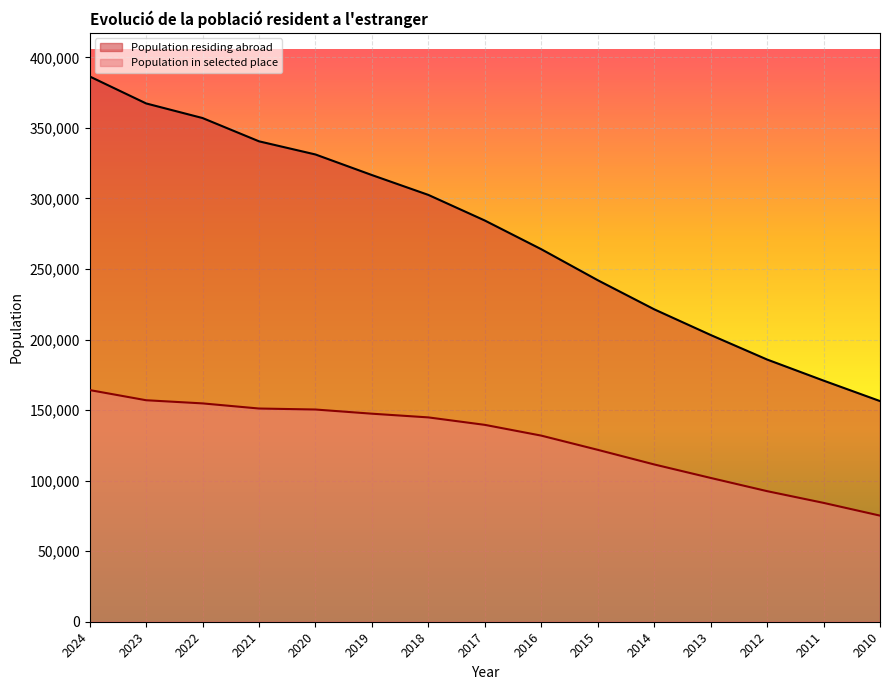

At which label does Population in selected place first exceed 139542?

2024